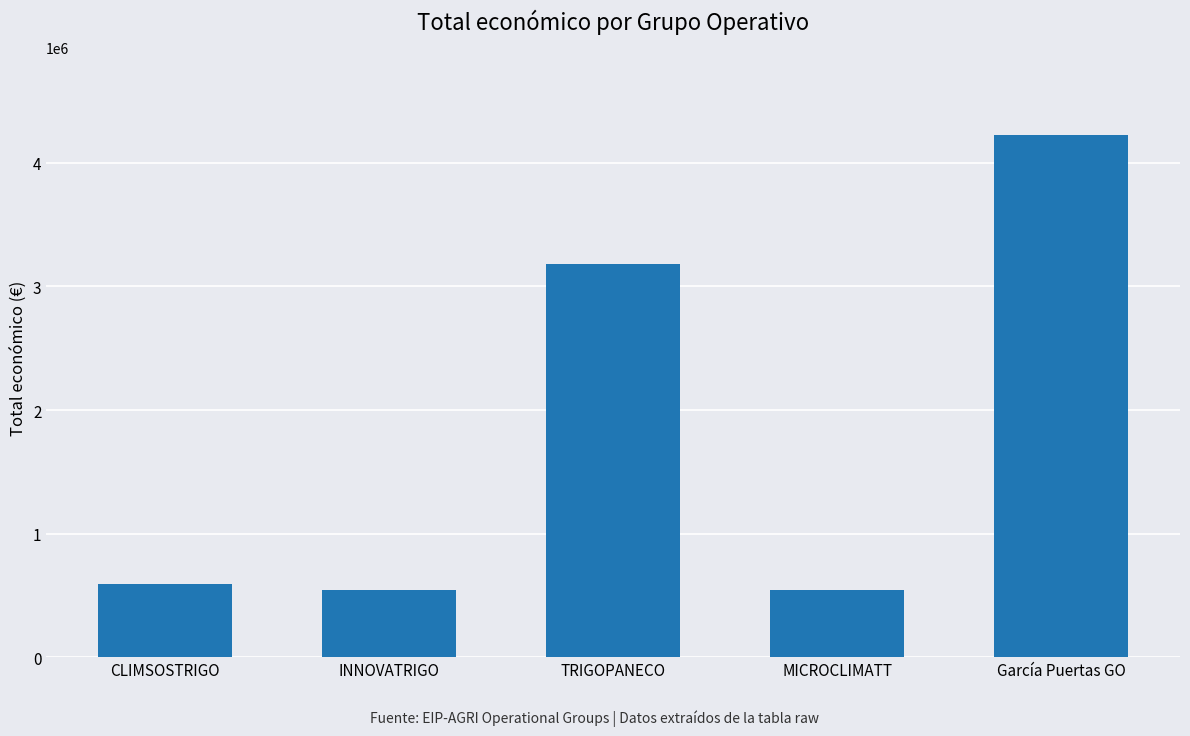

What is the minimum value shown in the chart?

543365